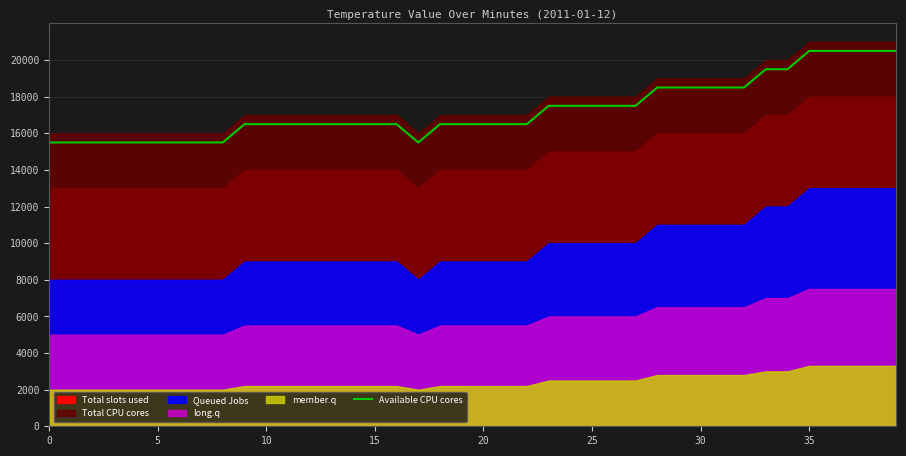

How many data points are less than 16500?

10